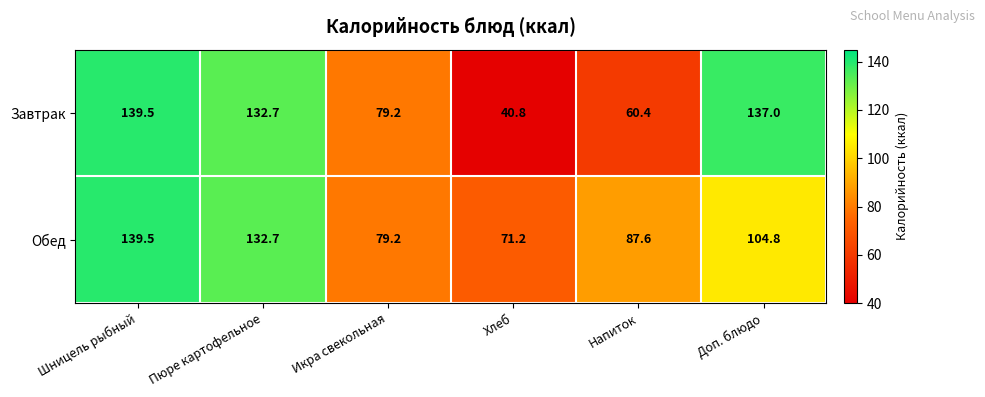

How many data points in Обед are less than 104?

3